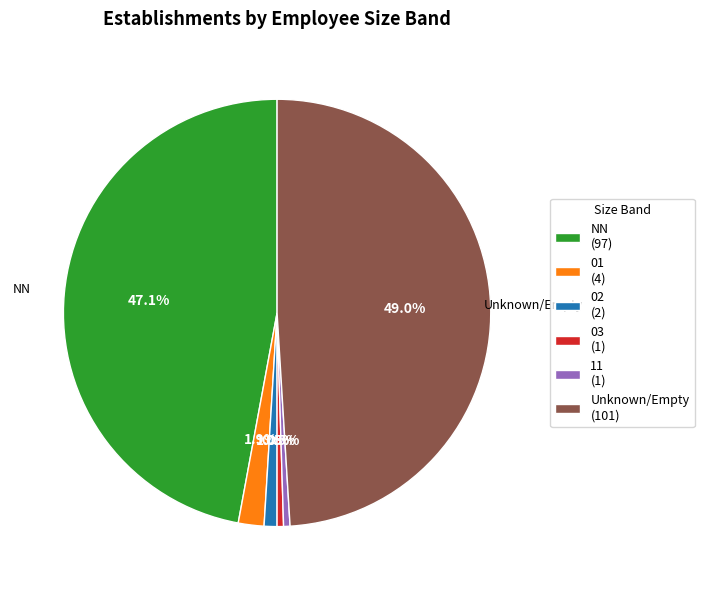

Is there any slice that represents more than half of the pie?

No